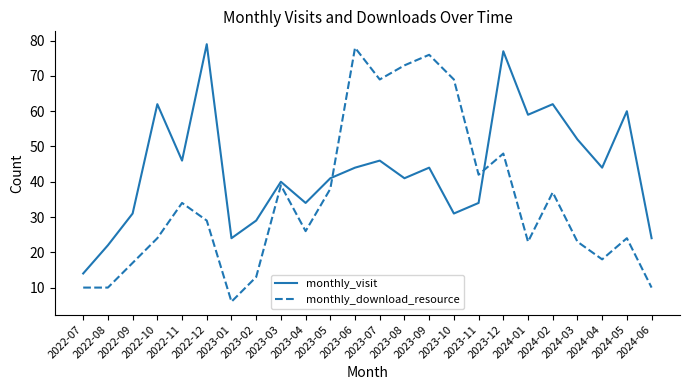

List the series in order of their overall mean, highest first.

monthly_visit, monthly_download_resource